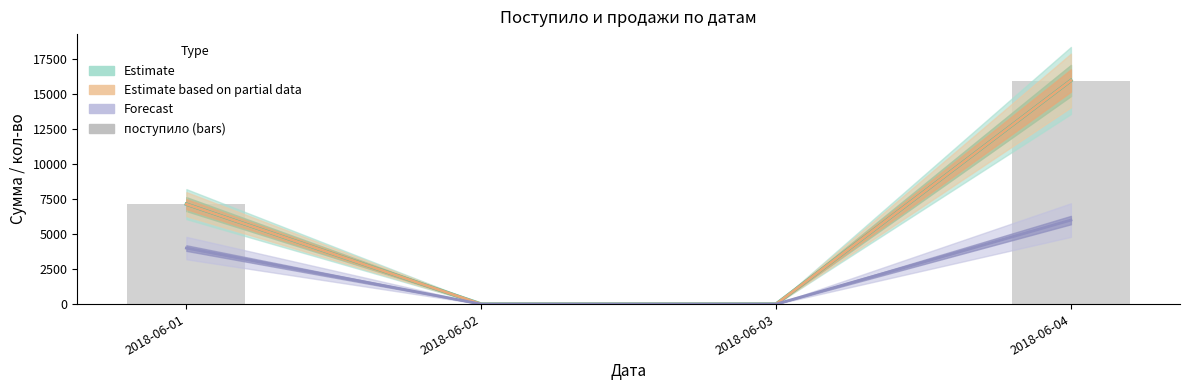

Where does the data first go above 7140?

2018-06-04